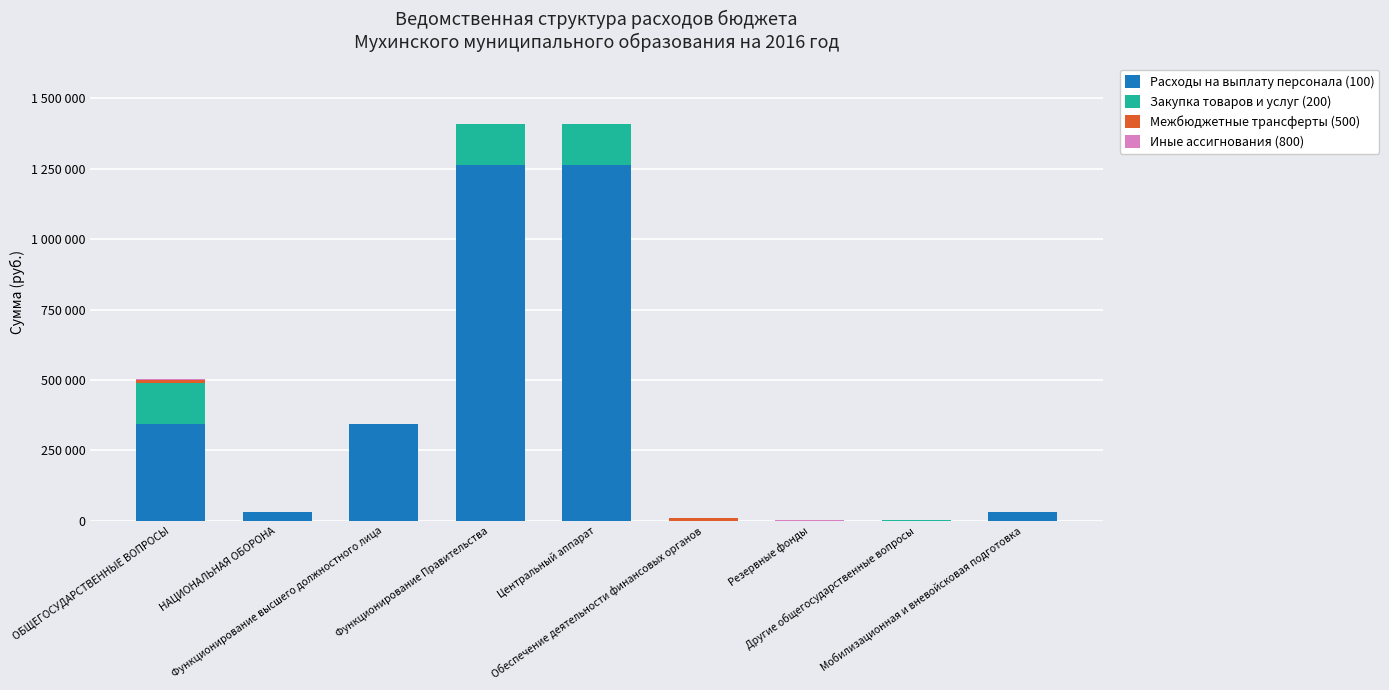

At how many categories does at least one series exceed 1239161?

2